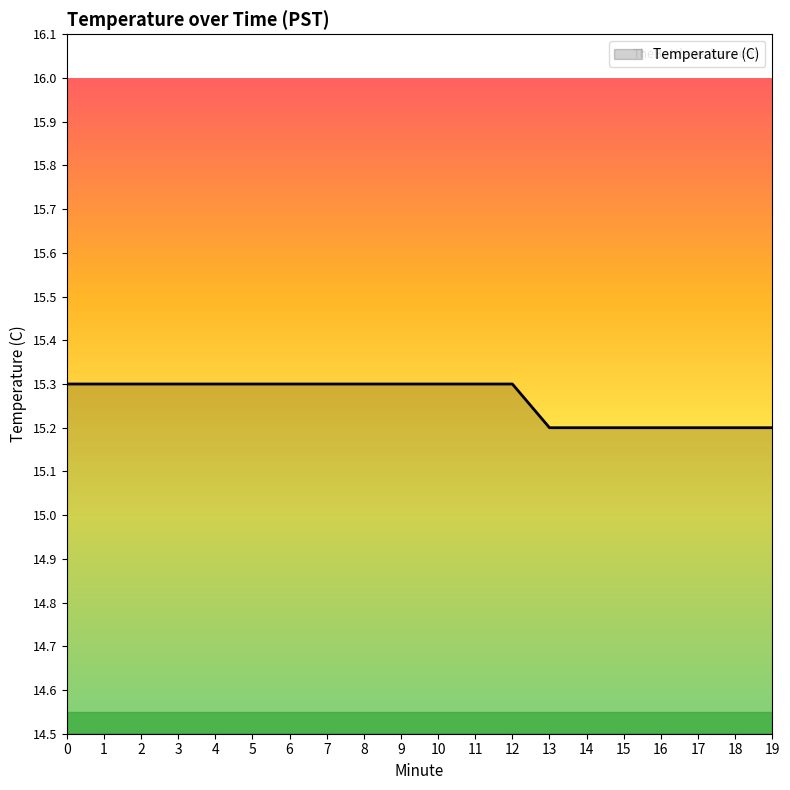

Reading left to right, extract all data points from this chart.

0=15.3	1=15.3	2=15.3	3=15.3	4=15.3	5=15.3	6=15.3	7=15.3	8=15.3	9=15.3	10=15.3	11=15.3	12=15.3	13=15.2	14=15.2	15=15.2	16=15.2	17=15.2	18=15.2	19=15.2